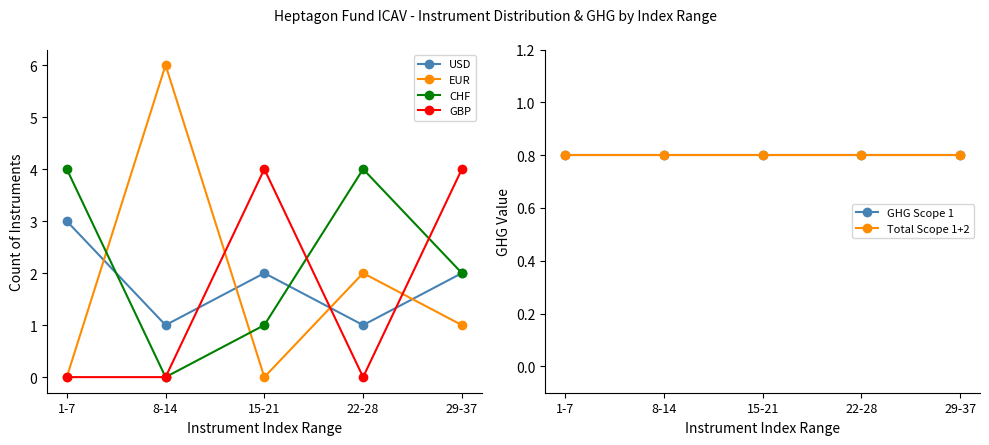

What is the greatest value displayed?

6.0